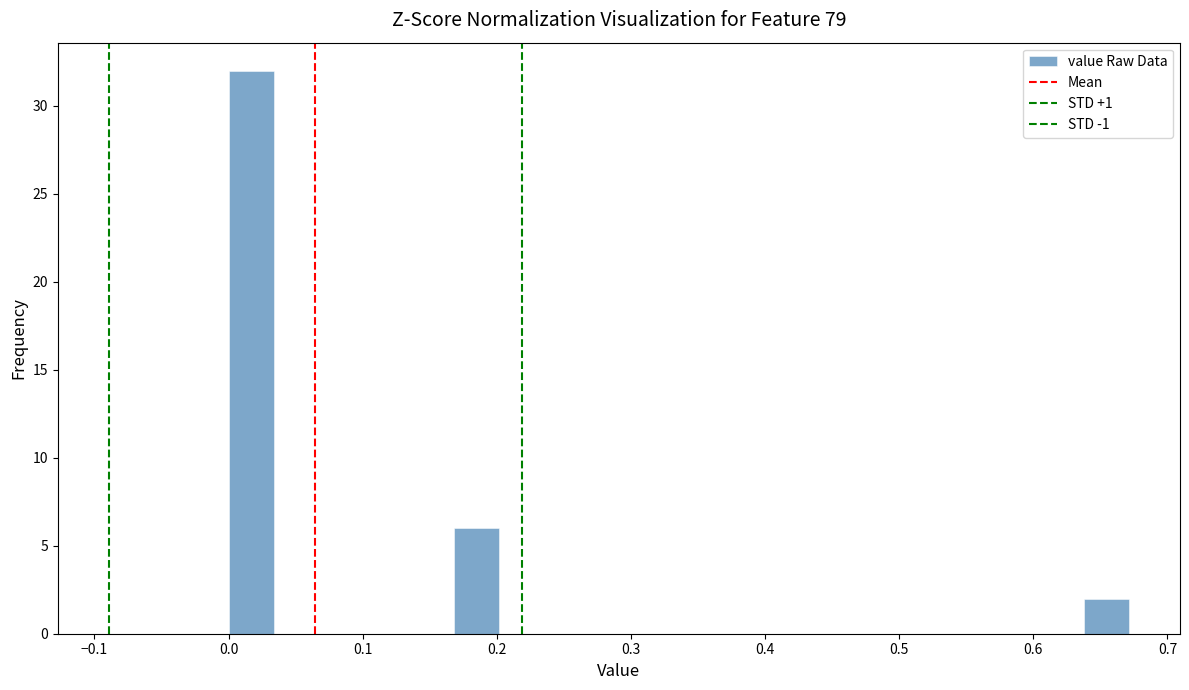

Read against the x-axis, roughly where is the centre of the tallest bar?

0.02